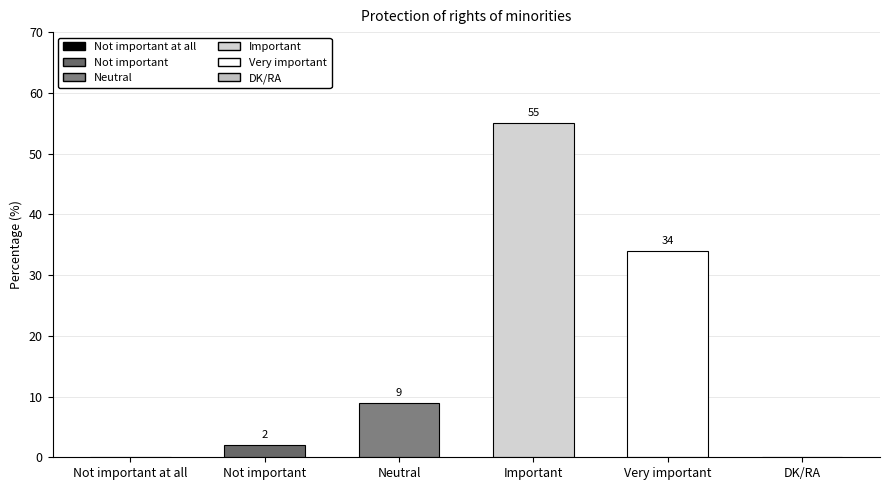

Are the bars grouped side by side (vs. stacked)?

No